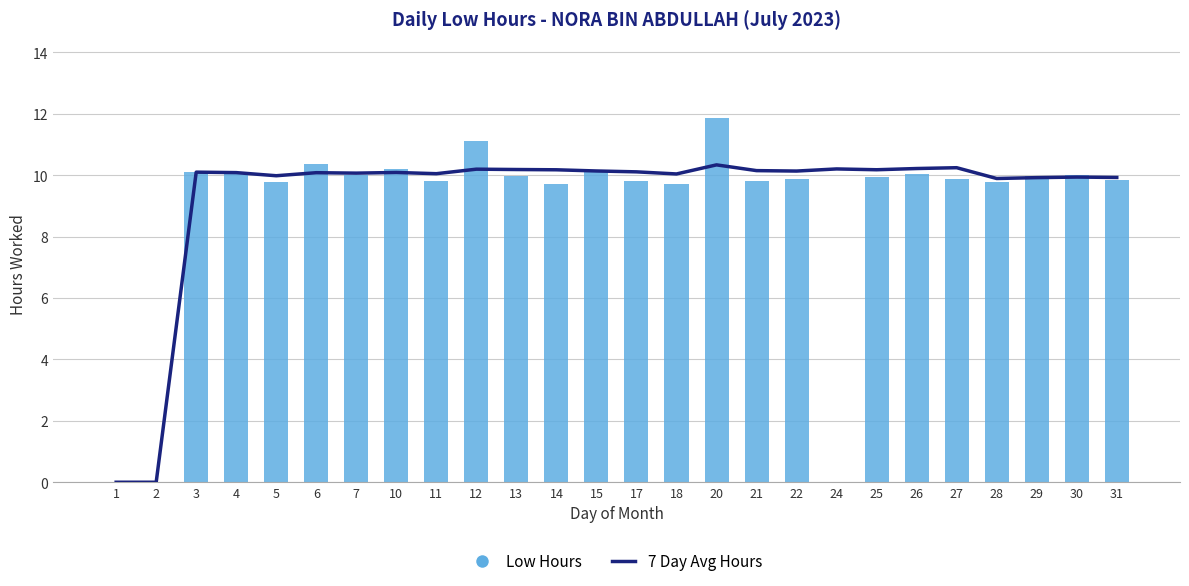

Which series changed the most between 5 and 24?

Low Hours